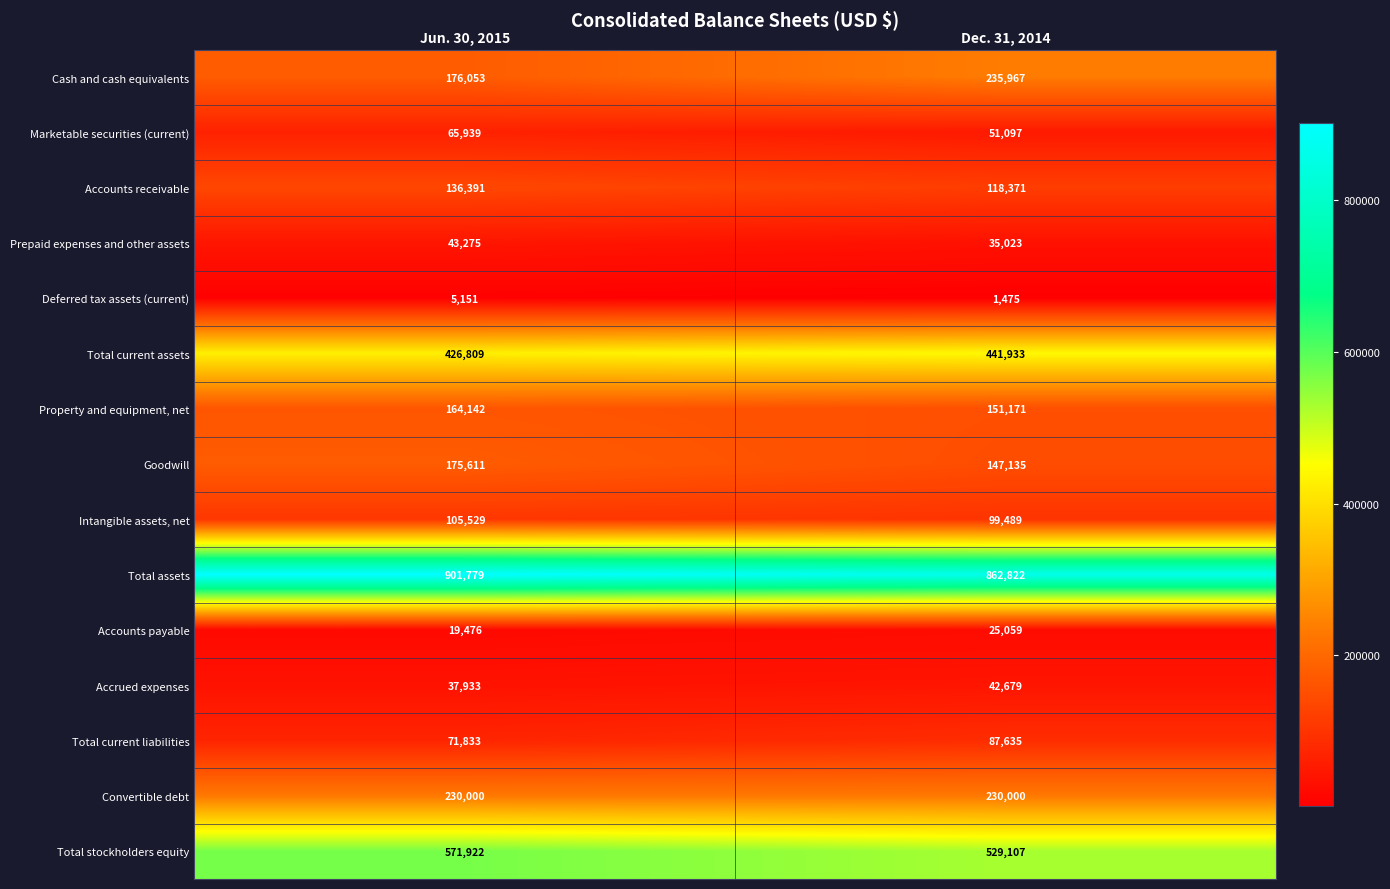

Count the number of data series in this chart.

15